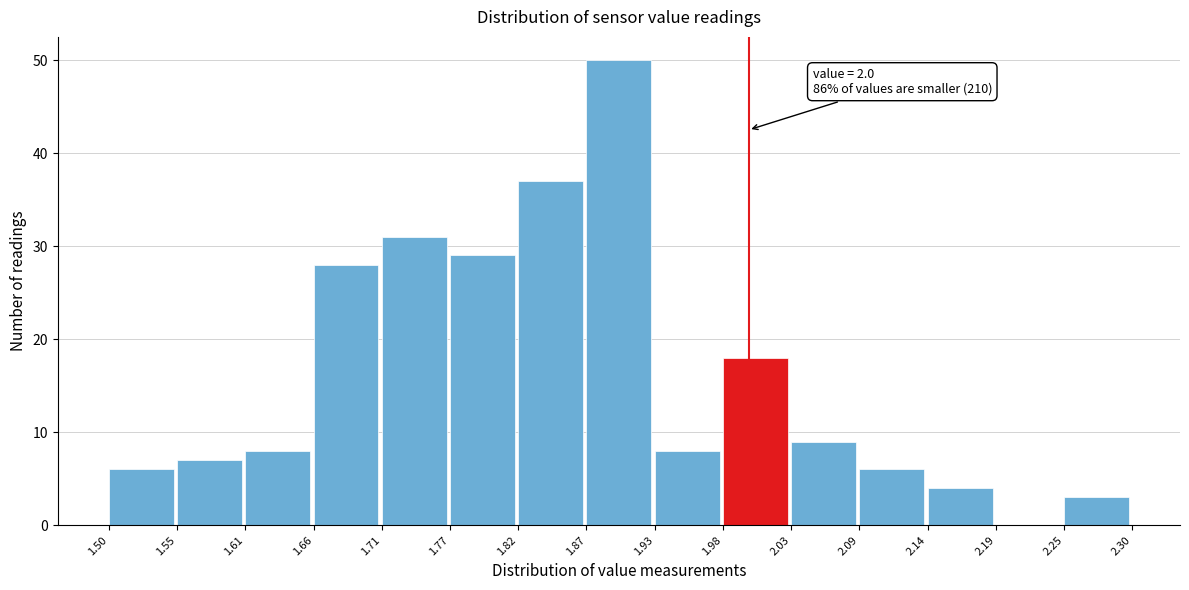

Over which range of the x-axis is the bar tallest?

1.87 to 1.93